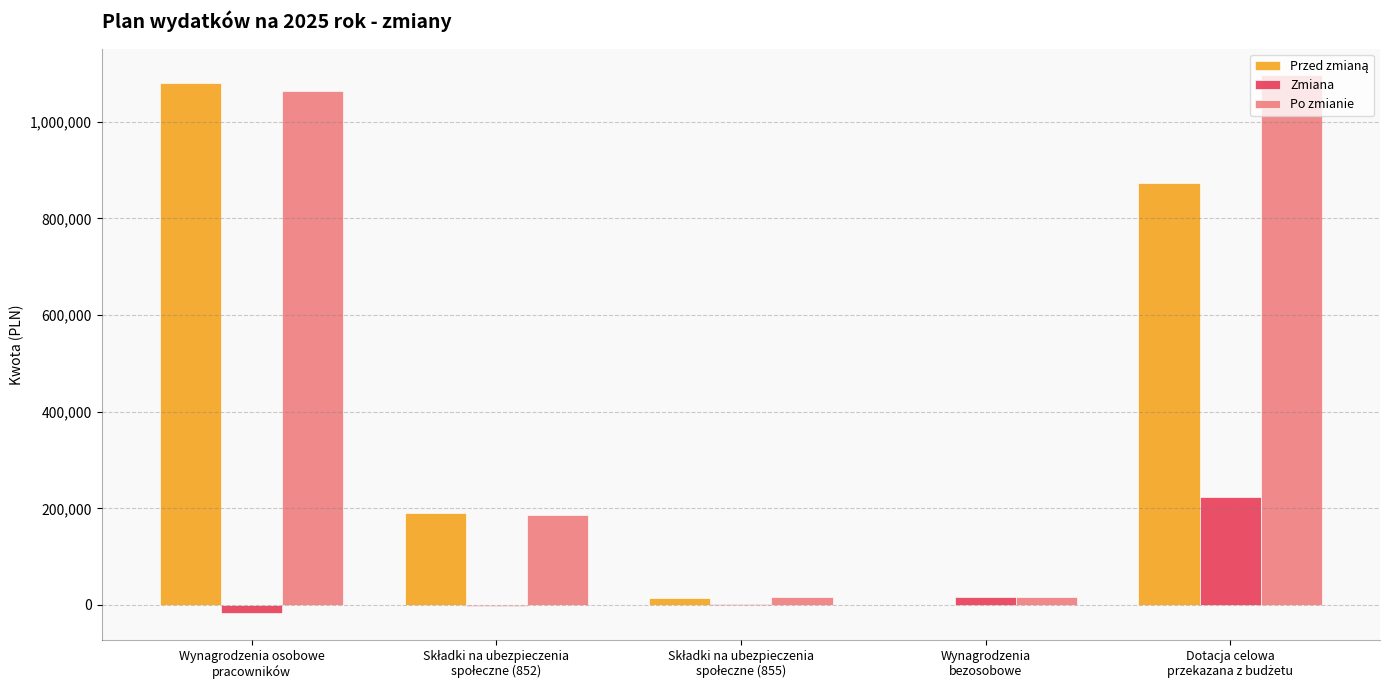

What is the total value across all series at Wynagrodzenia
bezosobowe?

33900.0